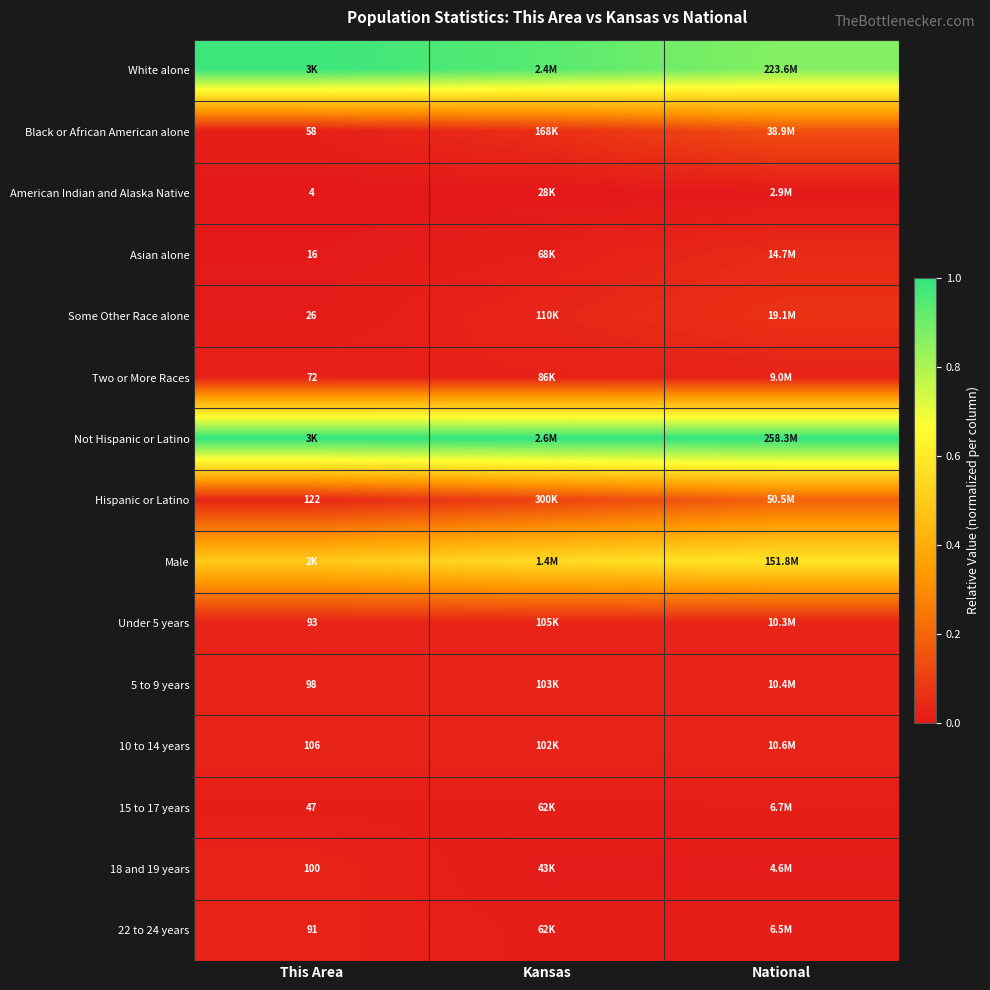

What is the spread (max minus min) of values at National?

1.0